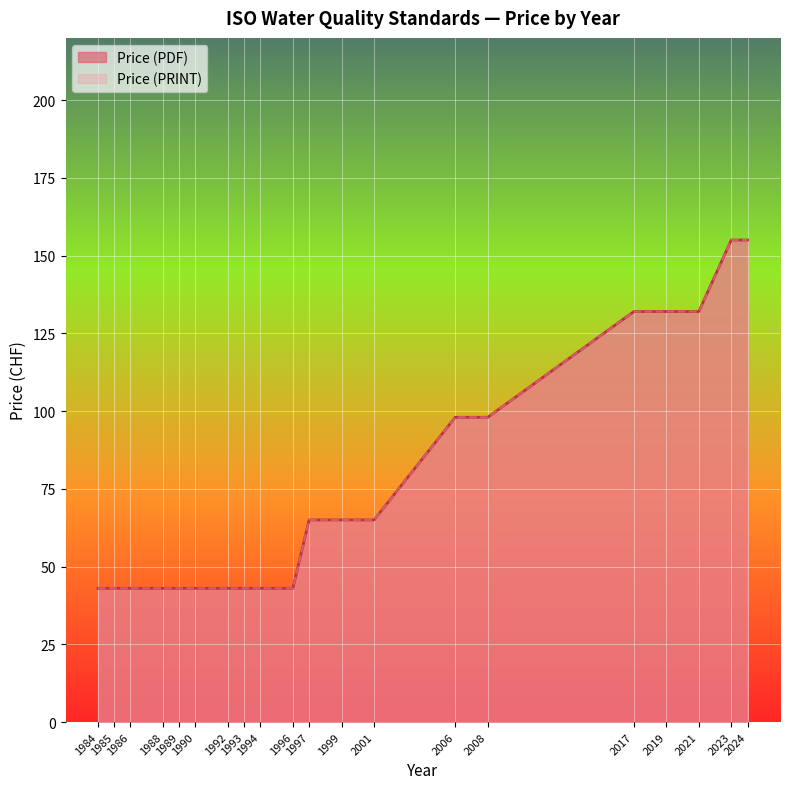

How many lines are shown in the chart?

2